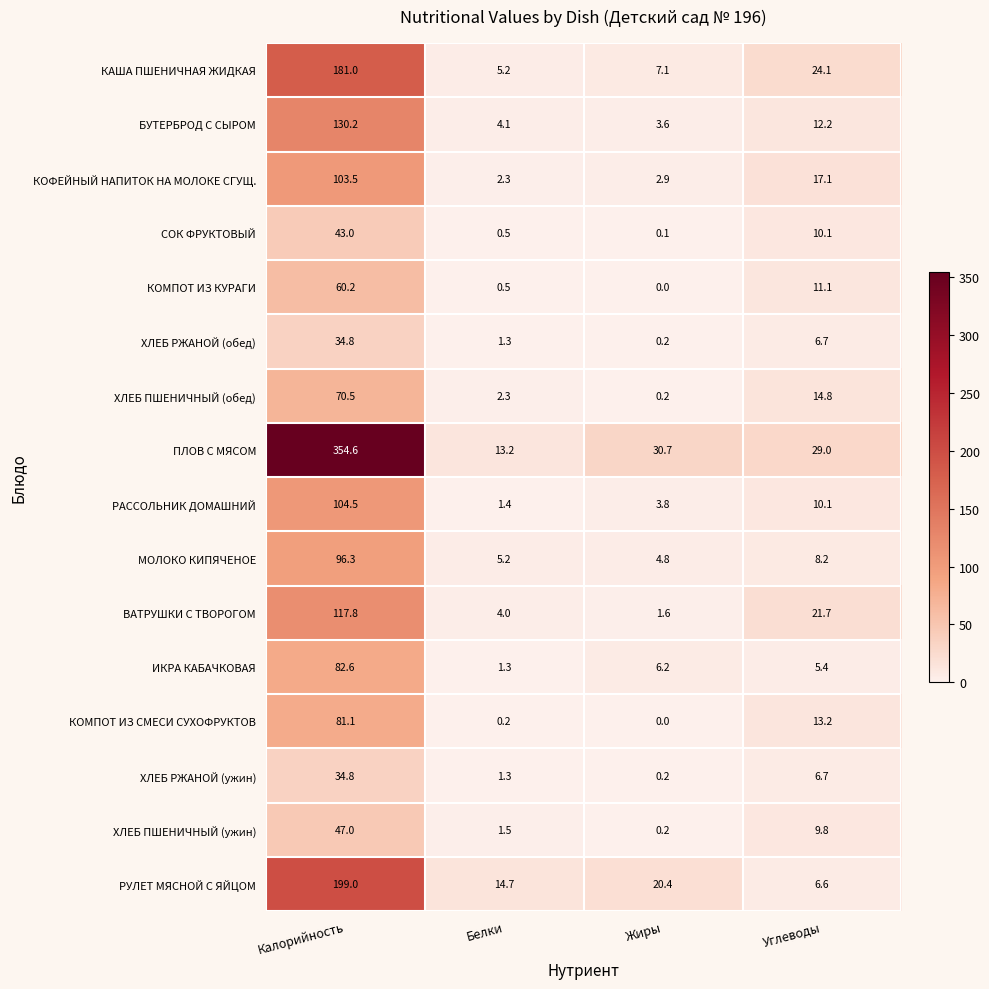

List the labels in order of ПЛОВ С МЯСОМ value, smallest first.

Белки, Углеводы, Жиры, Калорийность